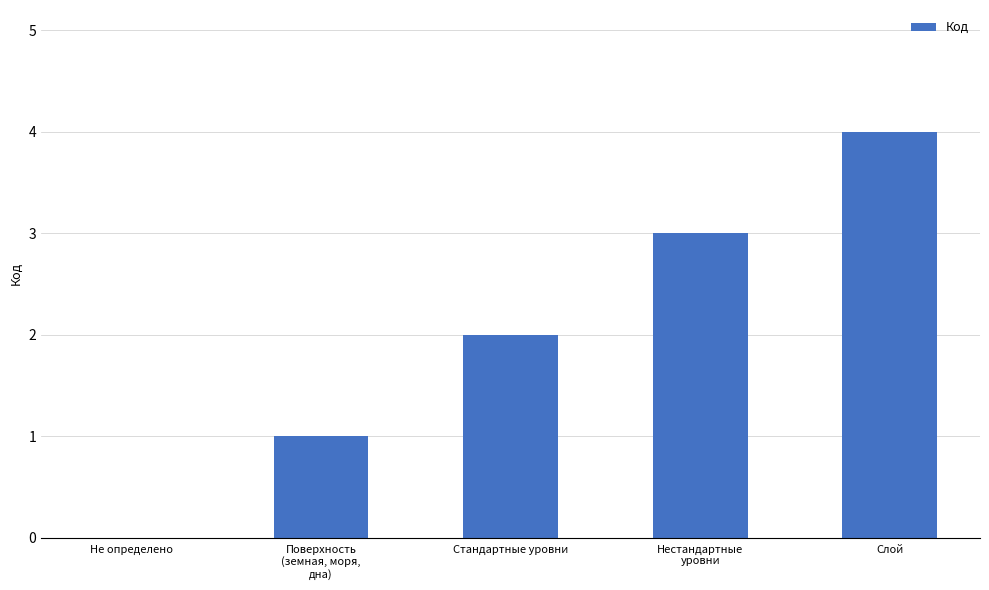

The value at Слой is 6. True or false?

False